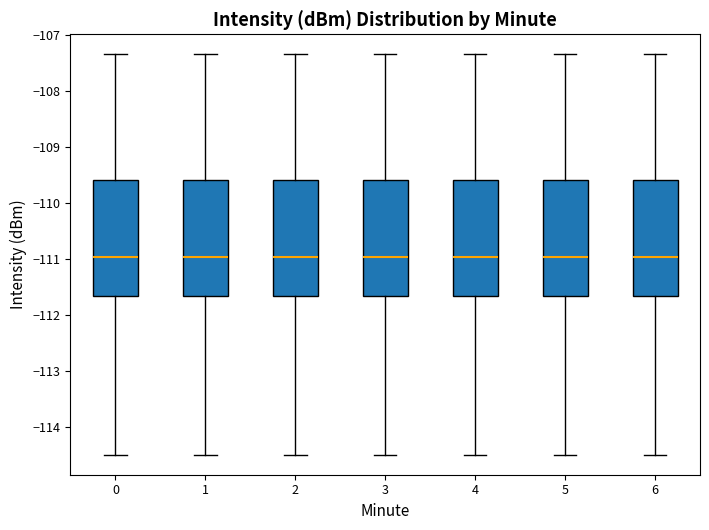

Reading left to right, transcribe this box plot: for each box, give where its median line is, the range the box spans, and where its two whiskers end, as read against the y-axis. The values are not printed on the chart, so give them approximately, as read against the axis.

0: median -111.0, box -111.7 to -109.6, whiskers -114.5 to -107.3
1: median -111.0, box -111.7 to -109.6, whiskers -114.5 to -107.3
2: median -111.0, box -111.7 to -109.6, whiskers -114.5 to -107.3
3: median -111.0, box -111.7 to -109.6, whiskers -114.5 to -107.3
4: median -111.0, box -111.7 to -109.6, whiskers -114.5 to -107.3
5: median -111.0, box -111.7 to -109.6, whiskers -114.5 to -107.3
6: median -111.0, box -111.7 to -109.6, whiskers -114.5 to -107.3